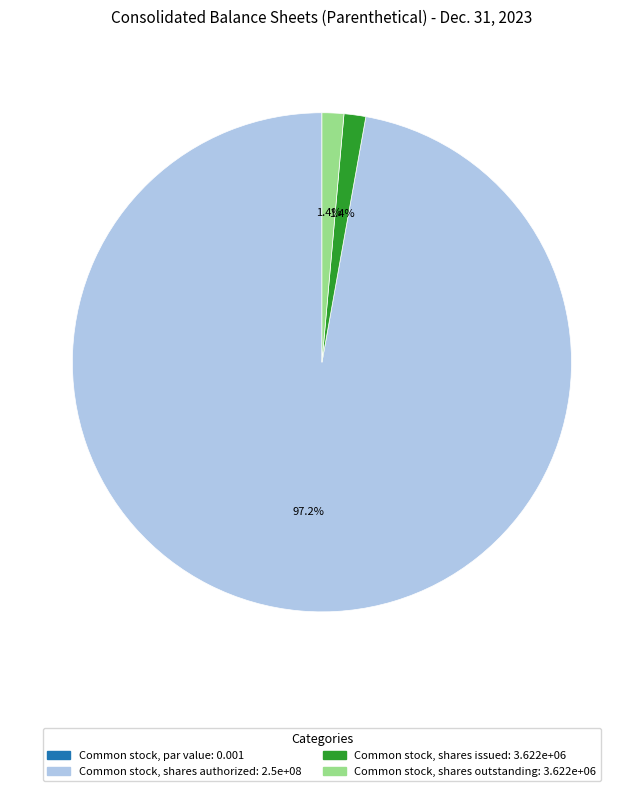

To the nearest percent, what is the difference between the largest and smallest slice percentages?

97%